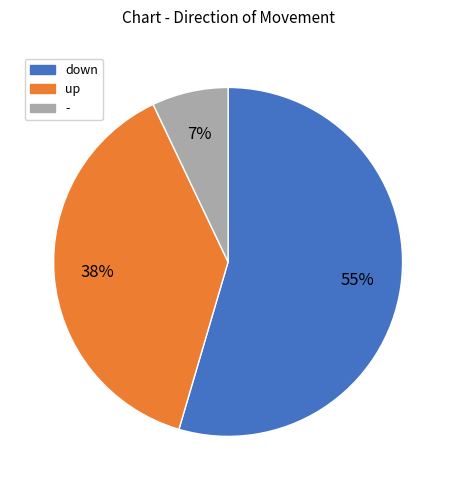

To the nearest percent, what portion does - represent?

7%